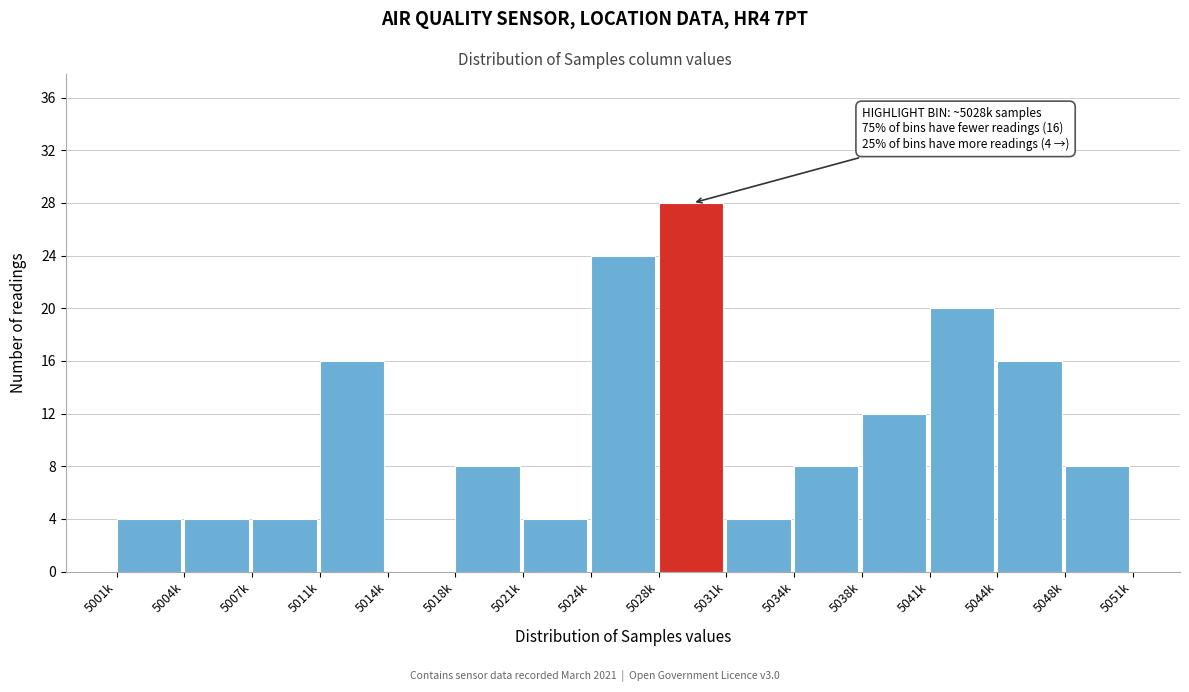

Reading left to right, transcribe all the data shown in this chart.

5001k=4	5004k=4	5007k=4	5011k=16	5014k=0	5018k=8	5021k=4	5024k=24	5028k=28	5031k=4	5034k=8	5038k=12	5041k=20	5044k=16	5048k=8